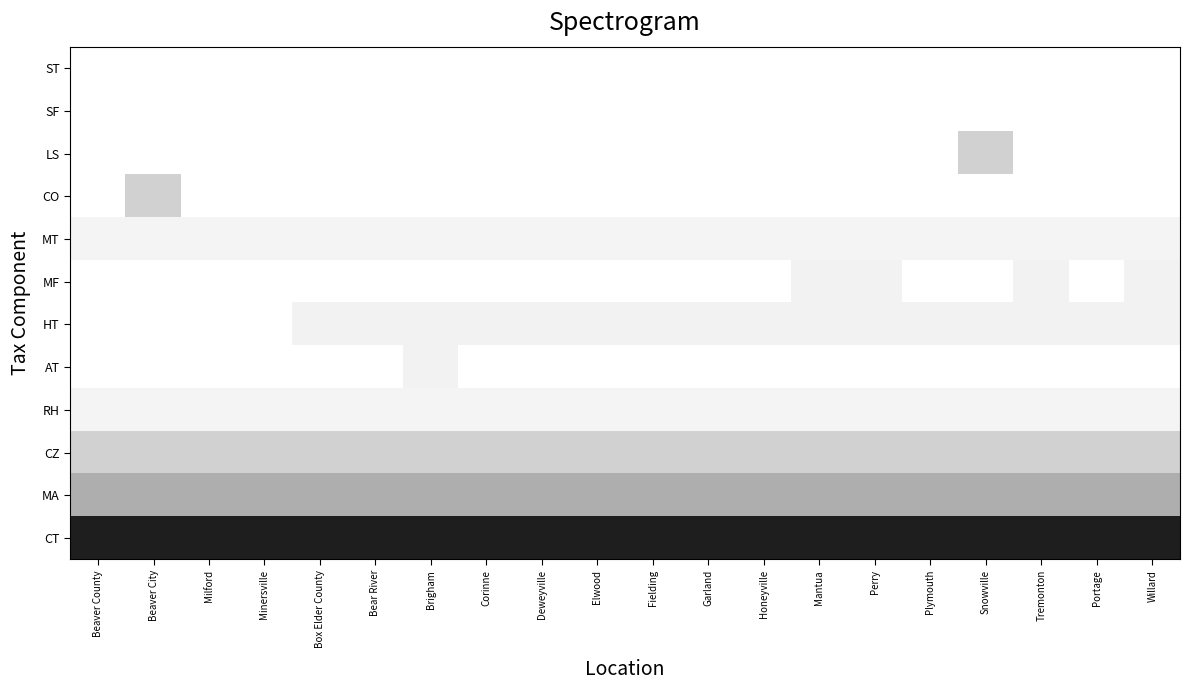

Which series changed the most between Beaver City and Box Elder County?

CO